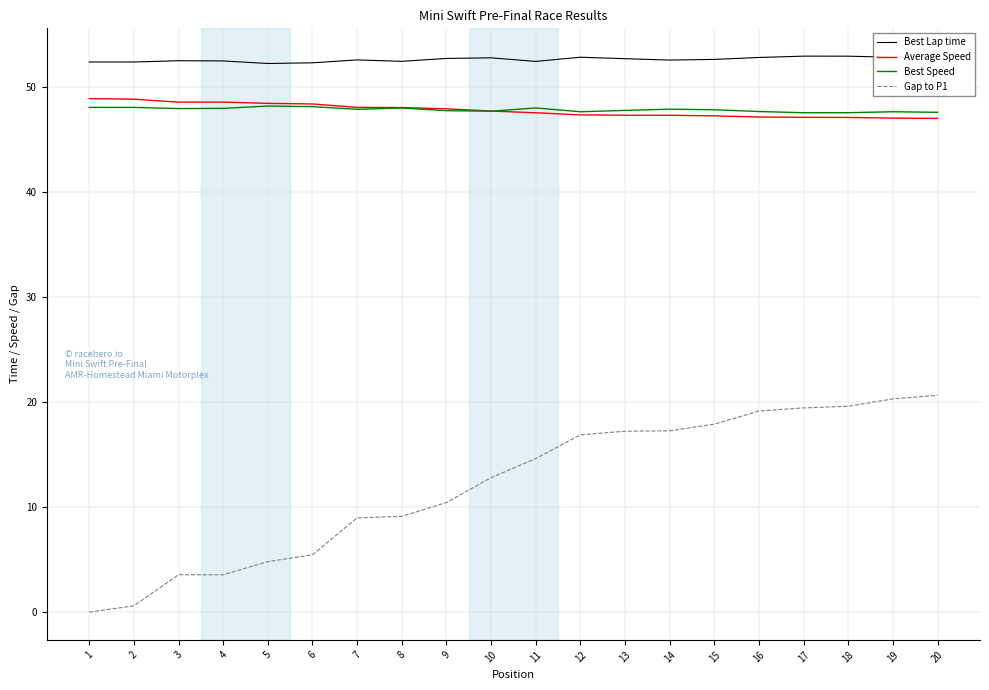

How many lines are shown in the chart?

4